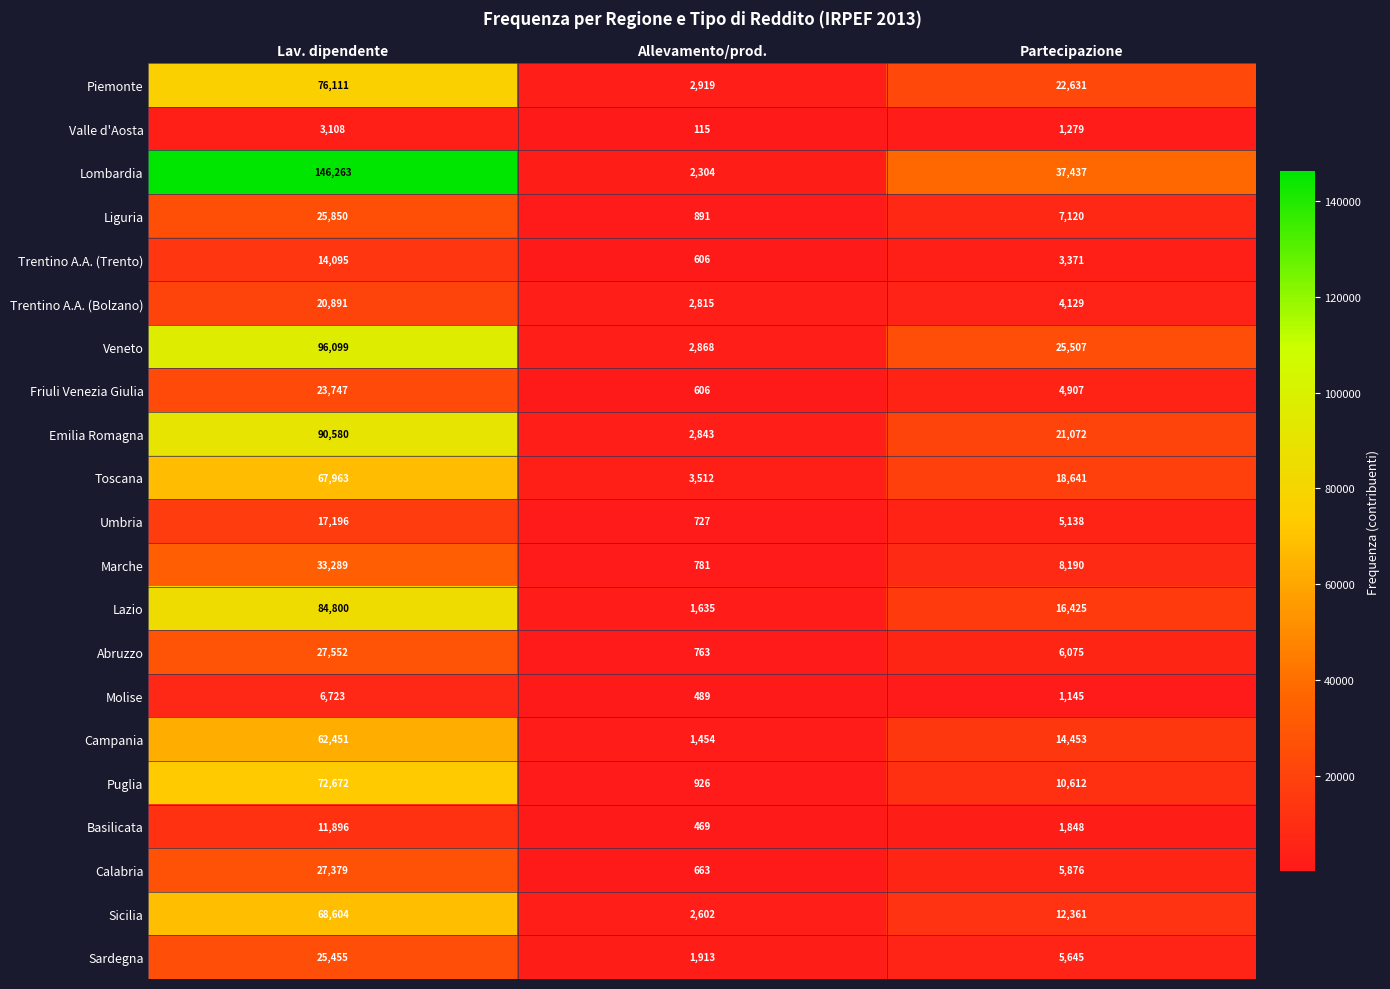

Count the number of categories in the chart.

3